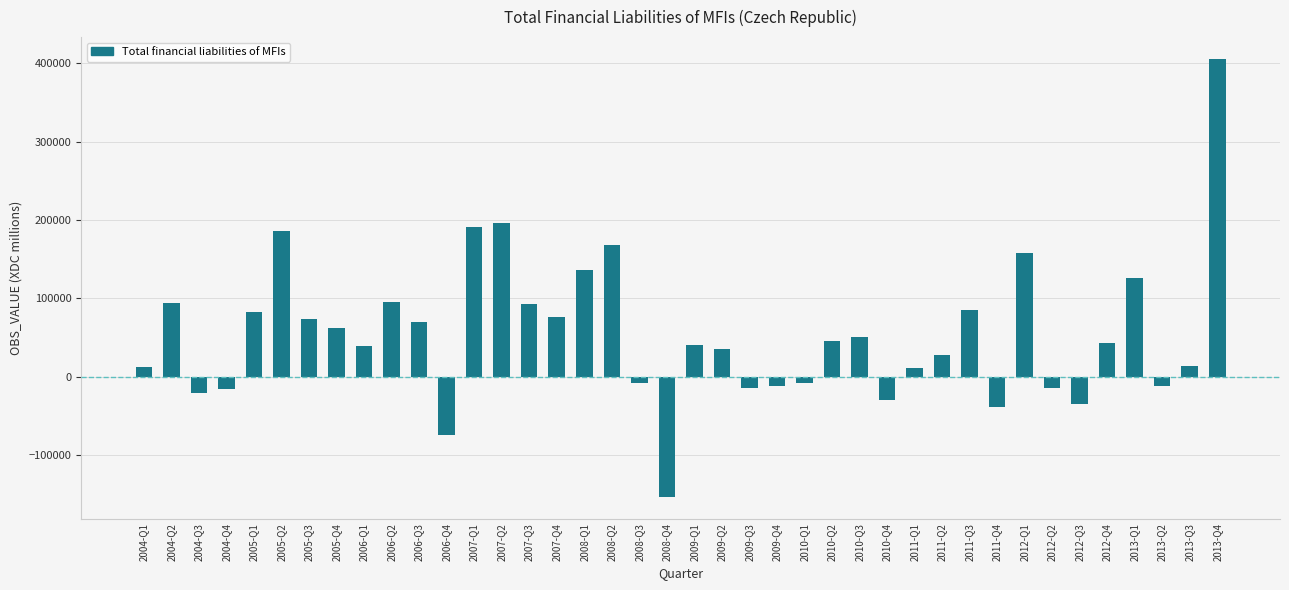

At which category does the chart reach its peak across all series?

2013-Q4